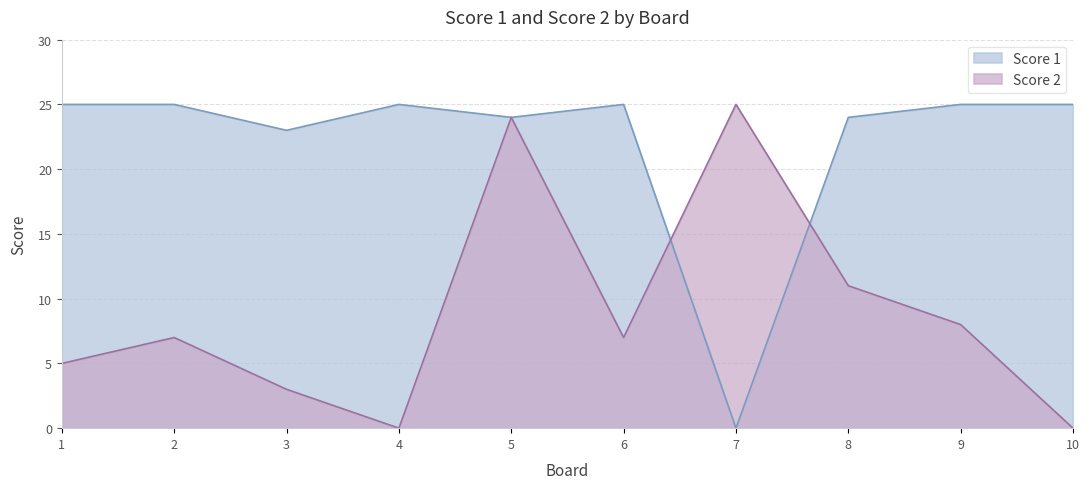

How many lines are shown in the chart?

2